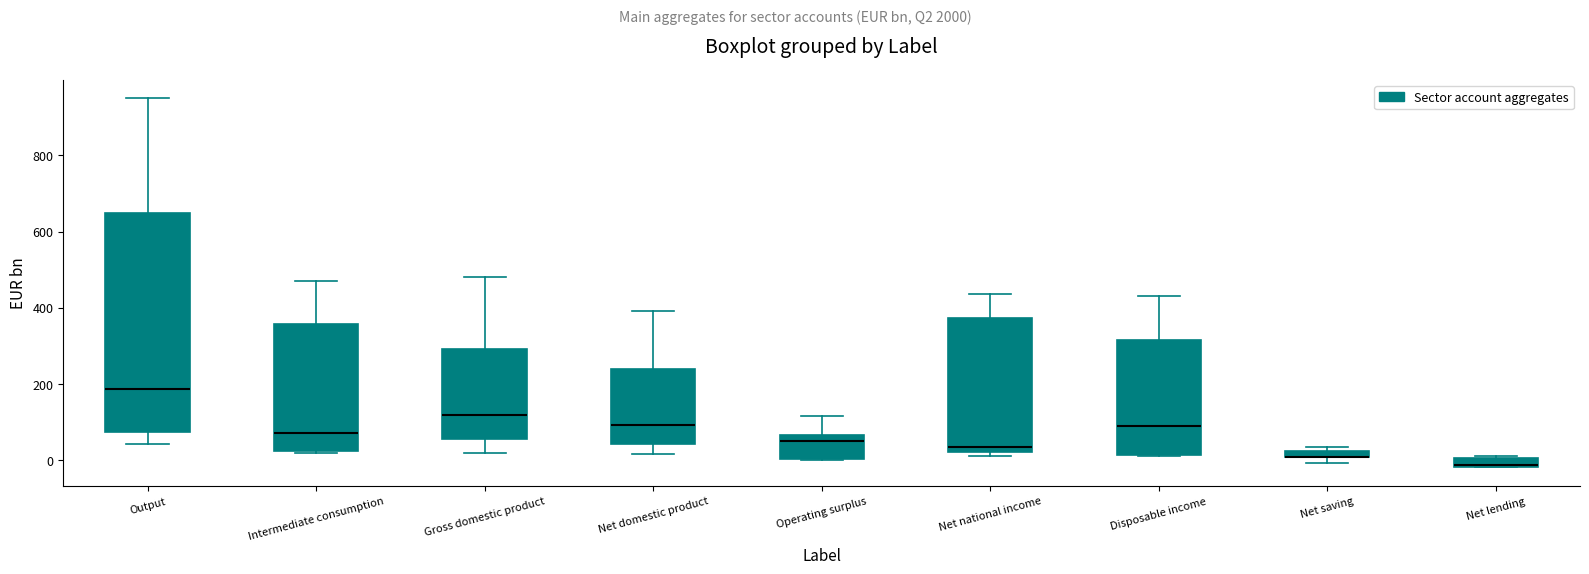

Where is the upper edge of the box for Net lending on the y-axis? The values are not printed on the chart, so give them approximately, as read against the axis.

0